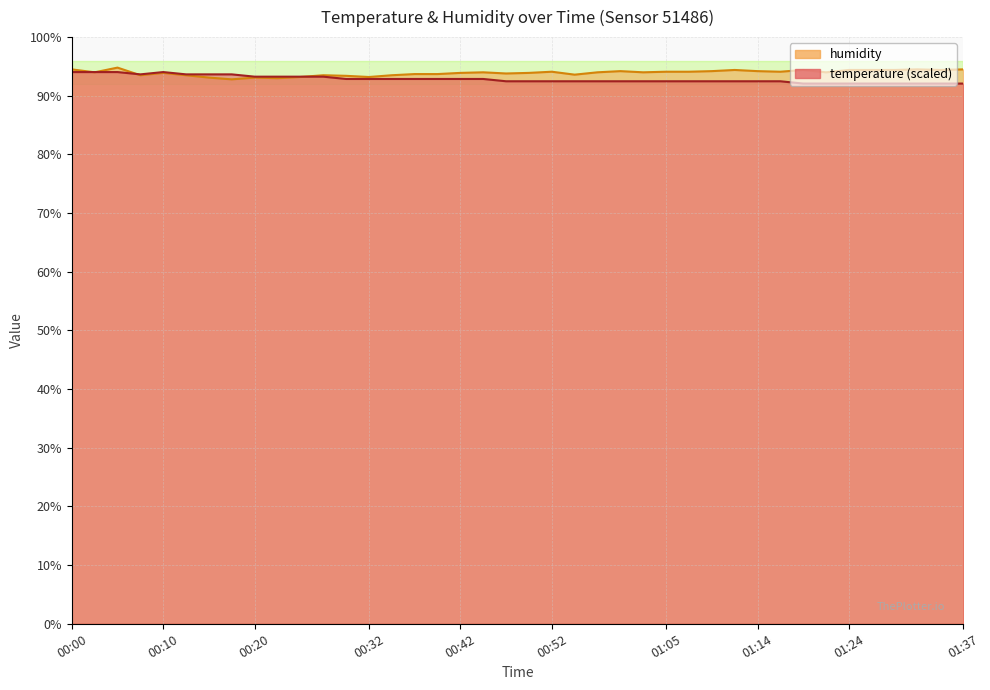

Between 00:27 and 01:34, which series saw the biggest shift?

temperature